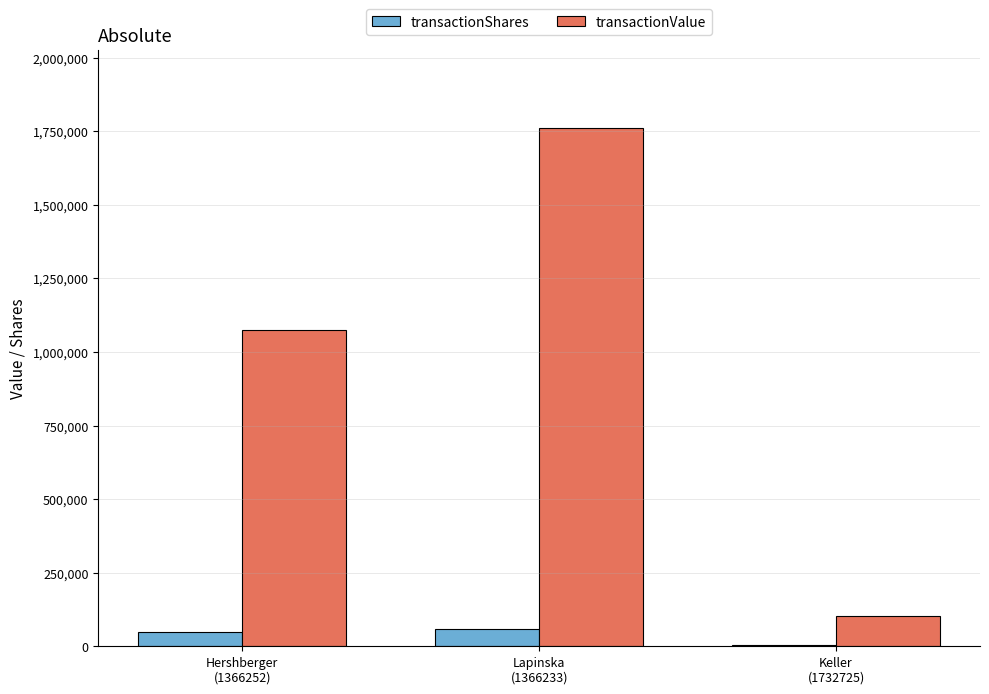

What is the total value across all series at Lapinska
(1366233)?

1821619